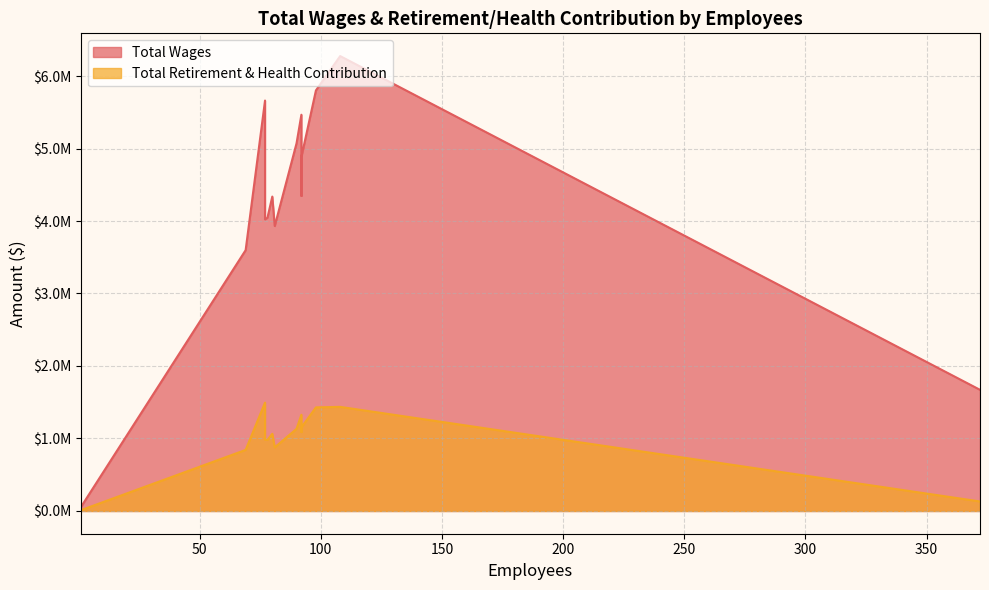

True or false: Total Wages and Total Retirement & Health Contribution intersect in this chart.

False